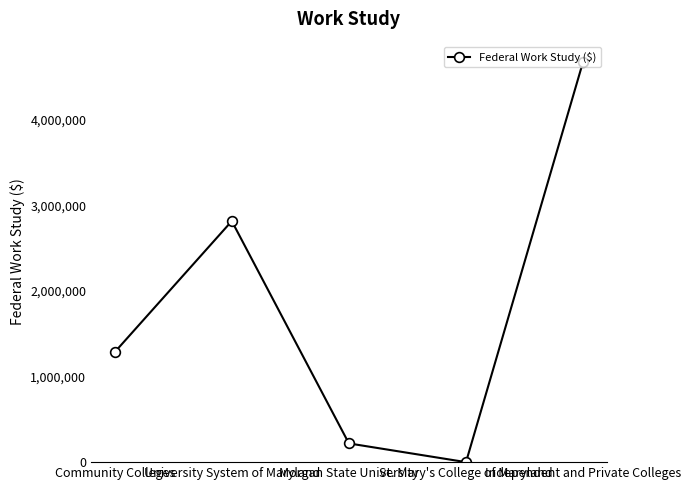

Which label corresponds to the smallest value in the chart?

St. Mary's College of Maryland